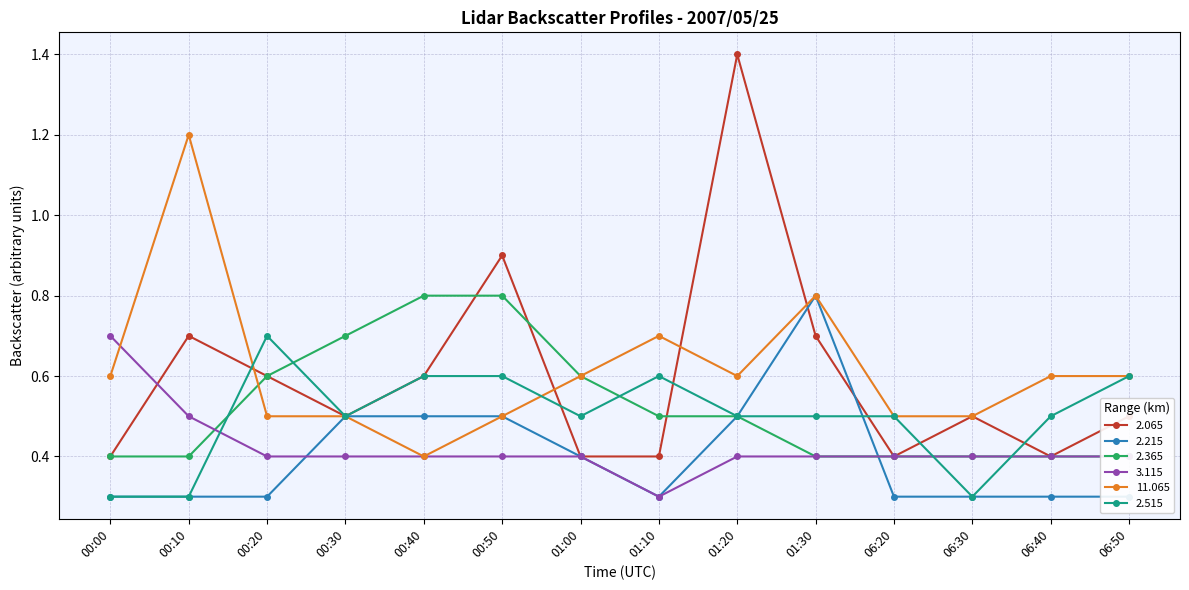

Does the chart display data point markers on the line(s)?

Yes